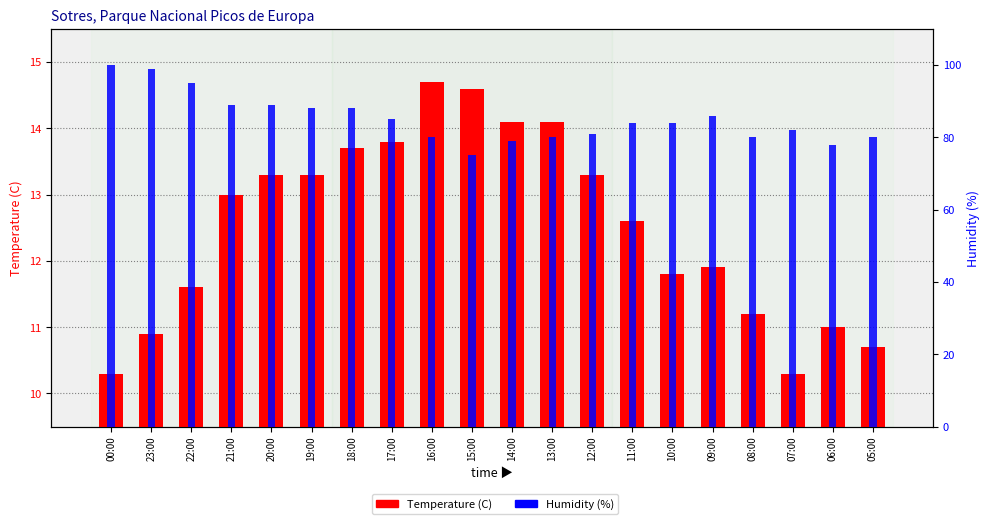

What is the label of the 5th bar from the right?

09:00